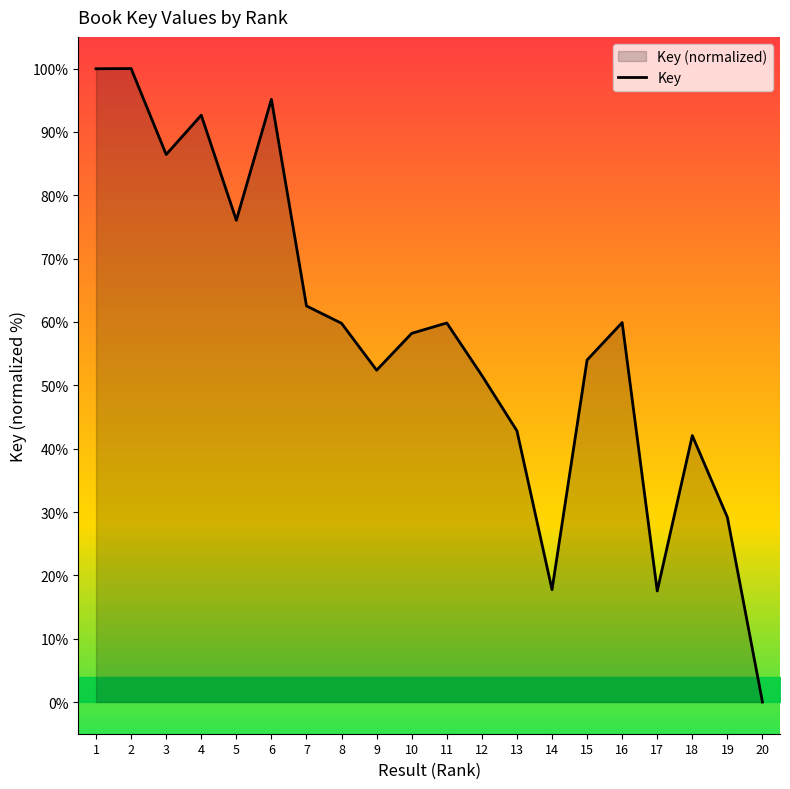

How many positive values are there?

19